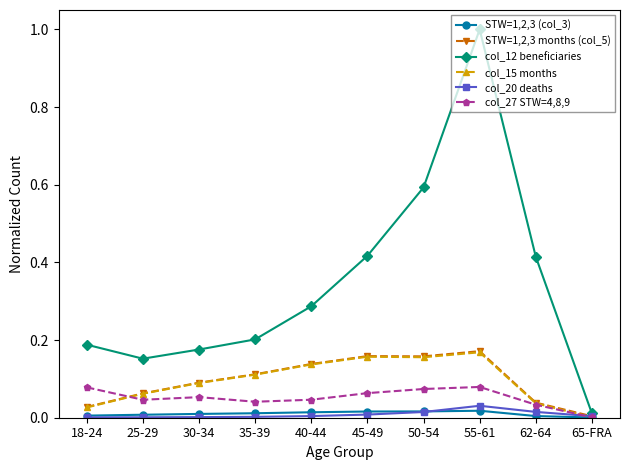

What are all the series names shown in the legend?

STW=1,2,3 (col_3), STW=1,2,3 months (col_5), col_12 beneficiaries, col_15 months, col_20 deaths, col_27 STW=4,8,9